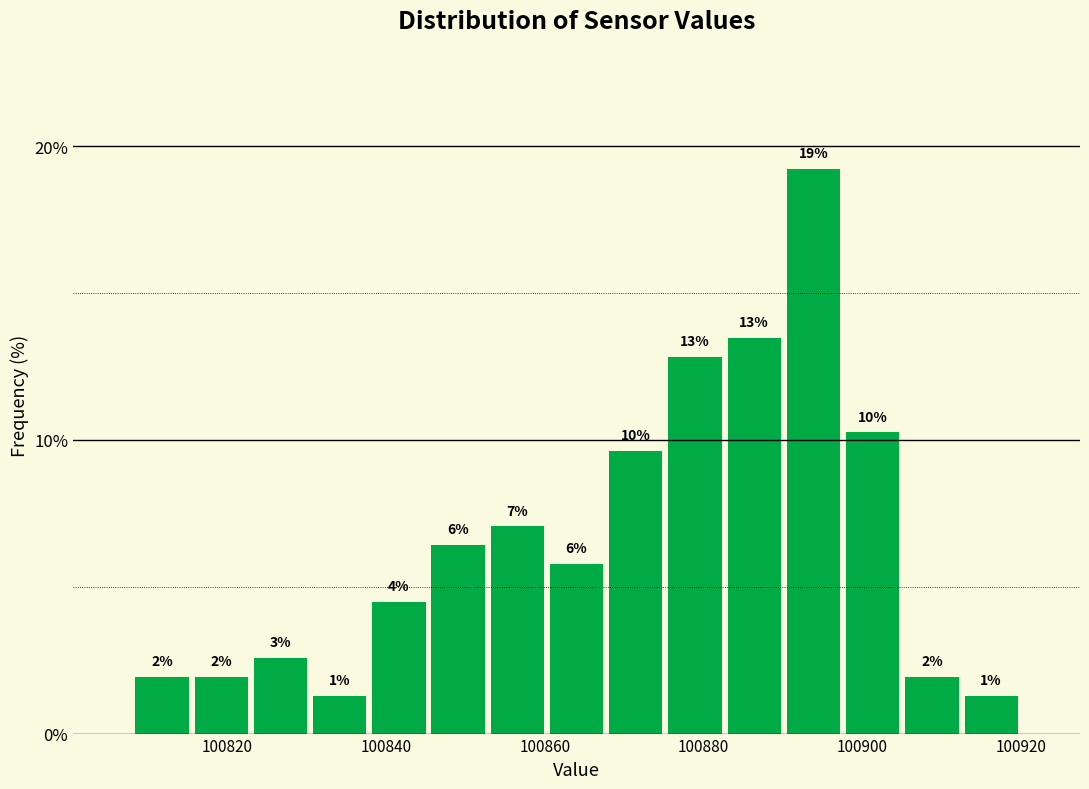

Read against the x-axis, roughly where is the centre of the tallest bar?

100894